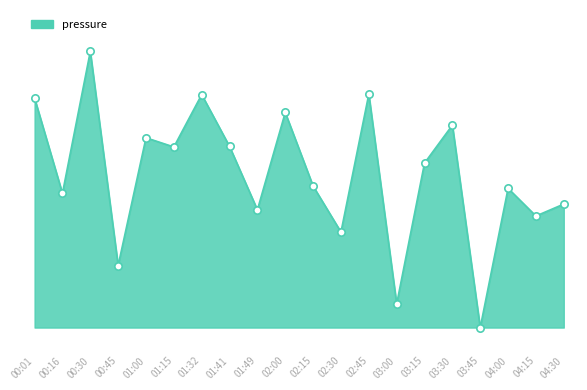

What is the change in value from 00:16 to 02:30?

-16.8